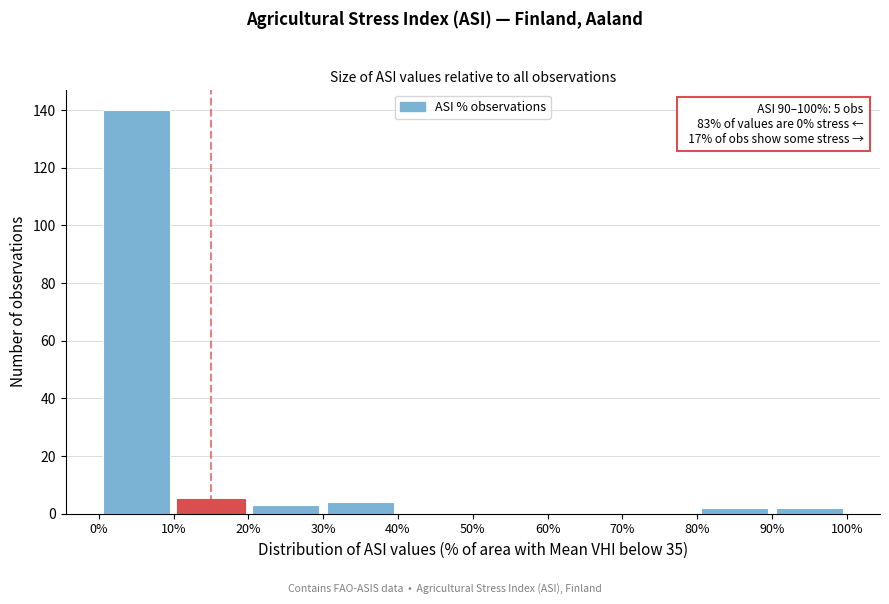

Which range on the x-axis has the tallest bar?

0% to 10%